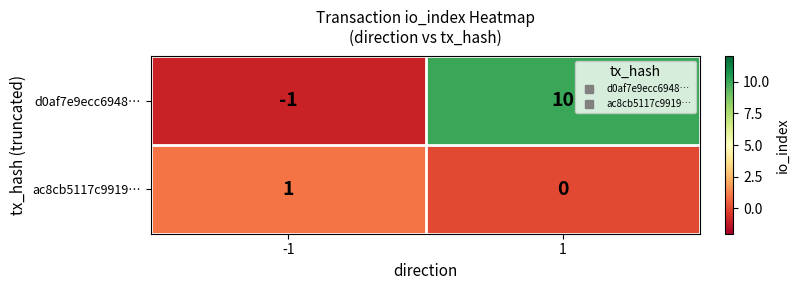

What is the difference between the d0af7e9ecc6948… values at -1 and 1?

11